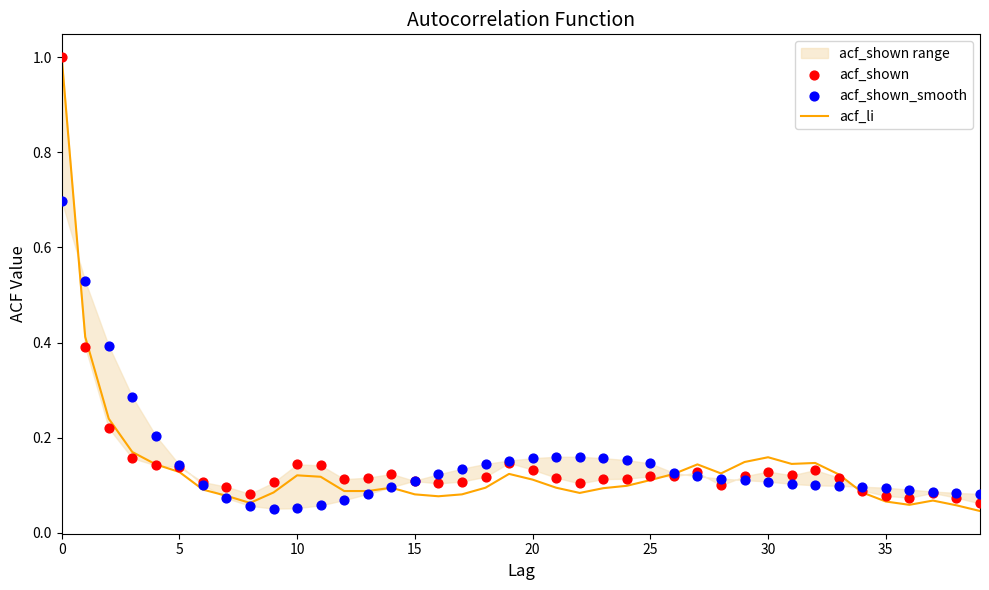

Which series has the largest Y range (max minus min)?

acf_li